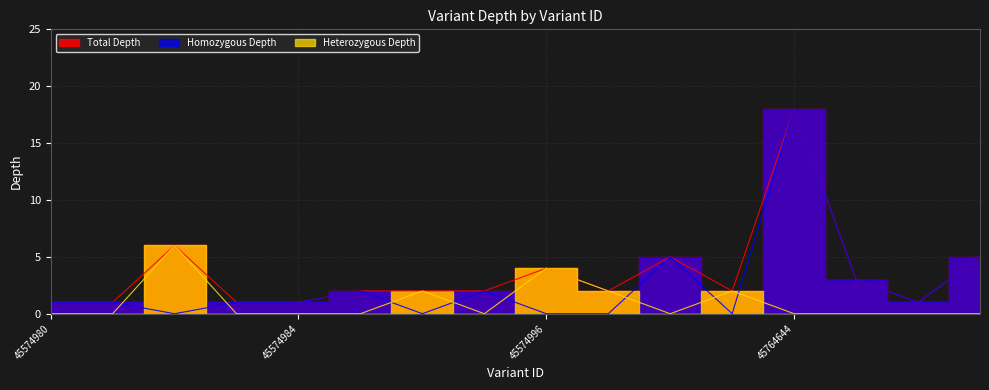

What is the difference between the second highest and minimum values in the heterozygous_depth series?

4